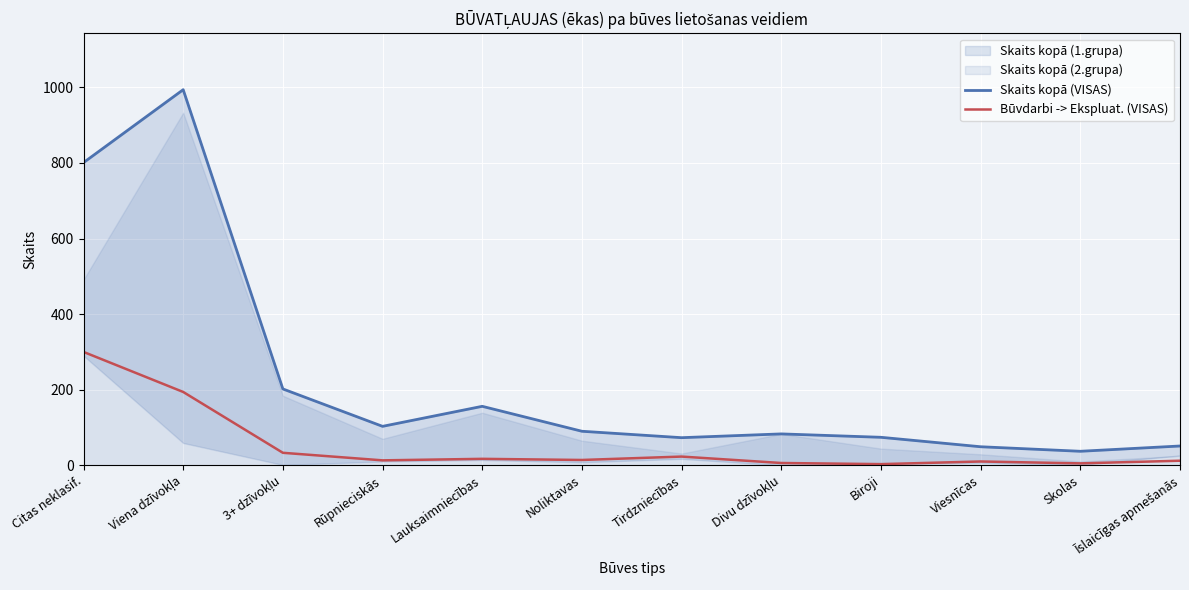

True or false: Skaits kopā (VISAS) has more than 1 interior local peaks.

True